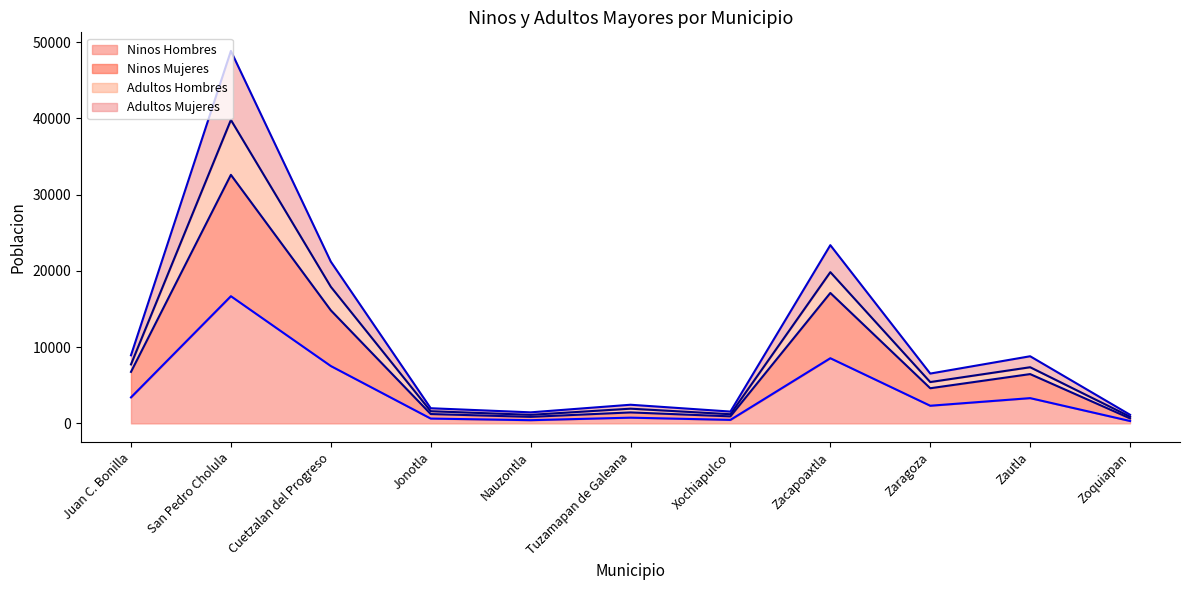

What is the total value across all series at Xochiapulco?

1550